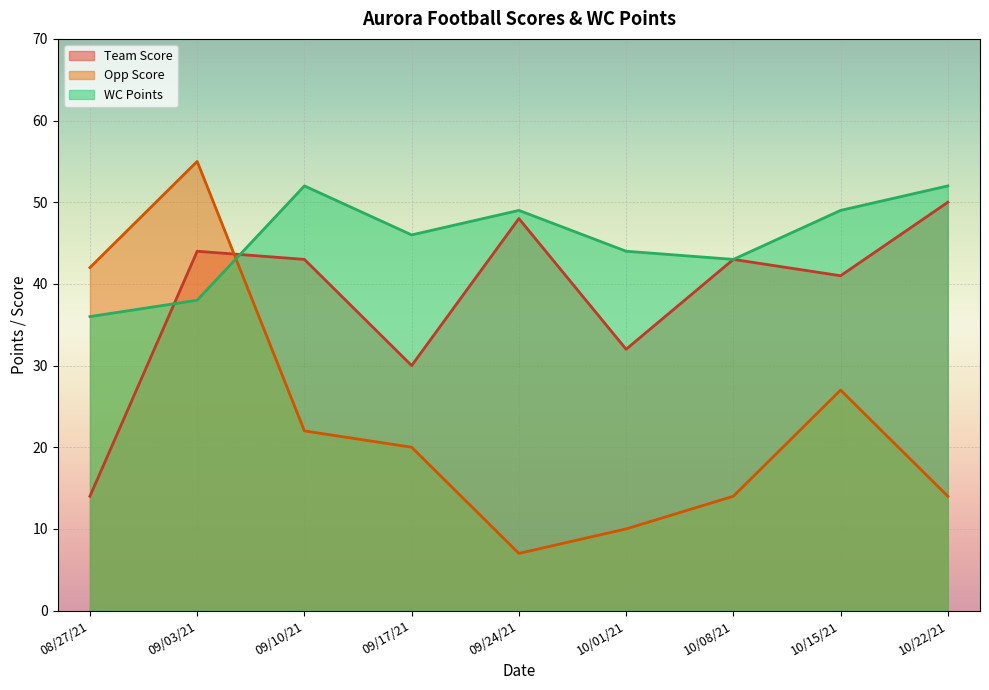

Reading right to left, what are all the values shown in this chart?

Team Score: 10/22/21=50	10/15/21=41	10/08/21=43	10/01/21=32	09/24/21=48	09/17/21=30	09/10/21=43	09/03/21=44	08/27/21=14
Opp Score: 10/22/21=14	10/15/21=27	10/08/21=14	10/01/21=10	09/24/21=7	09/17/21=20	09/10/21=22	09/03/21=55	08/27/21=42
WC Points: 10/22/21=52	10/15/21=49	10/08/21=43	10/01/21=44	09/24/21=49	09/17/21=46	09/10/21=52	09/03/21=38	08/27/21=36